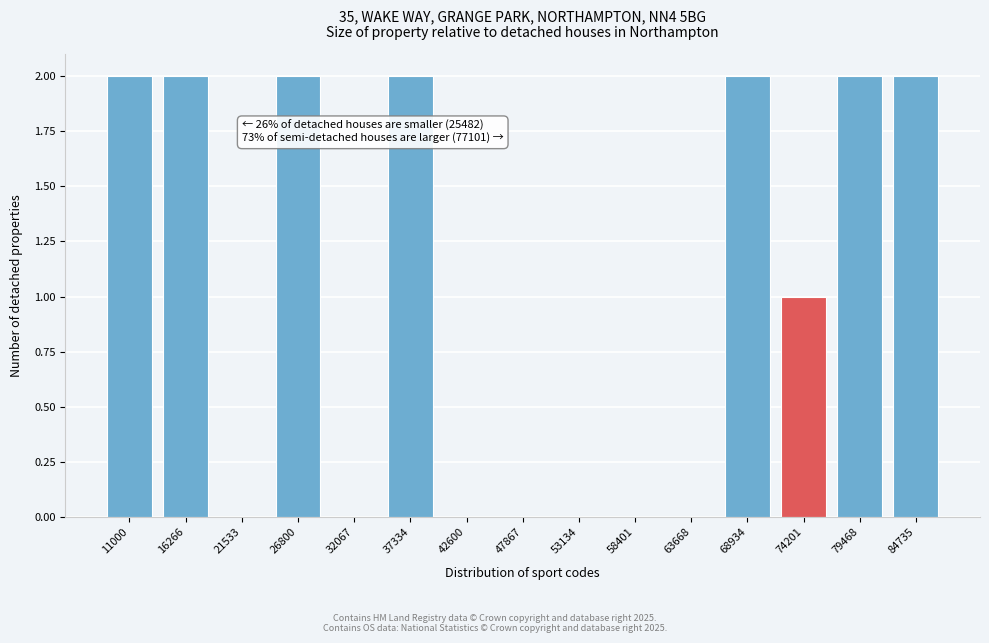

Reading left to right, what are all the values shown in this chart?

11000=2	16266=2	21533=0	26800=2	32067=0	37334=2	42600=0	47867=0	53134=0	58401=0	63668=0	68934=2	74201=1	79468=2	84735=2